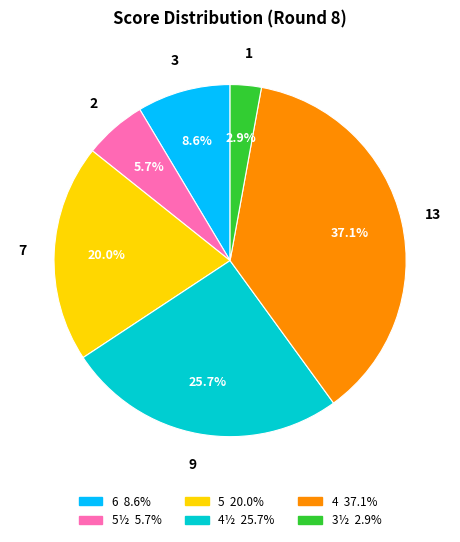

Does any single category account for the majority?

No